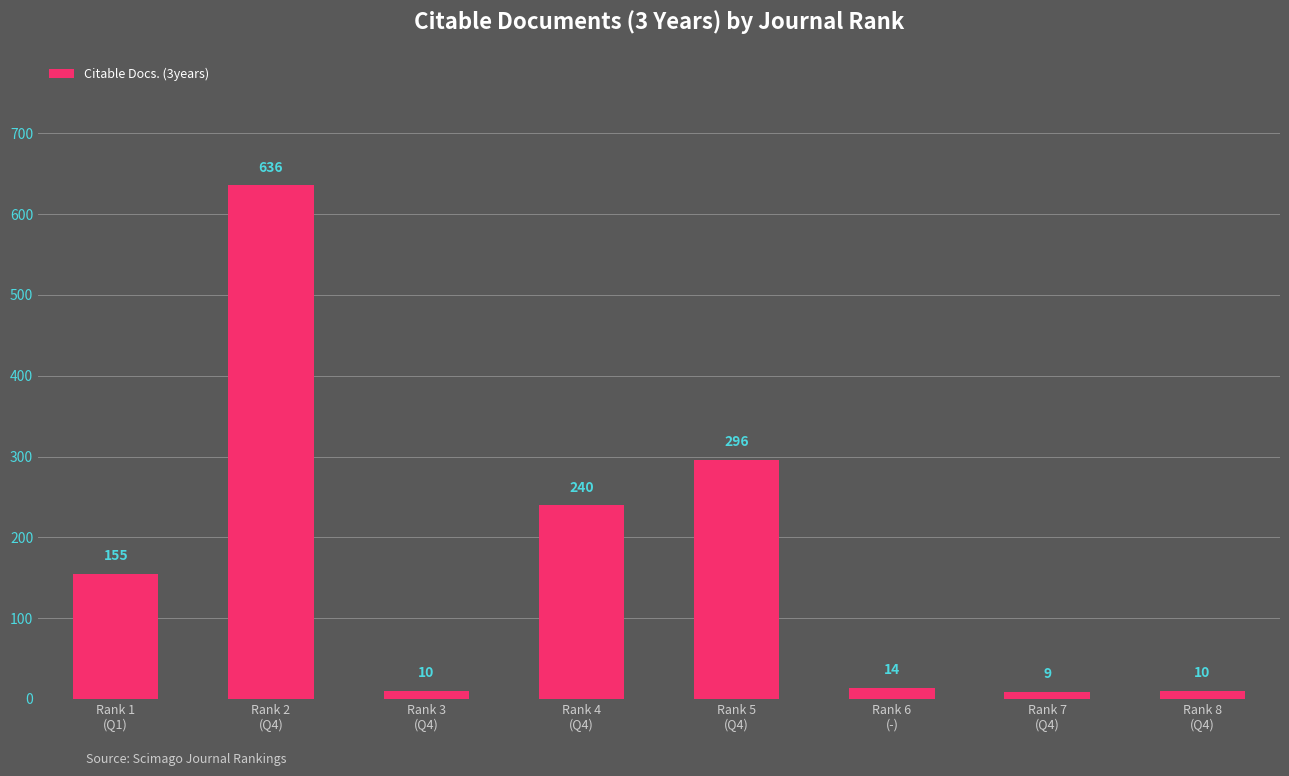

Which has a higher value, Rank 4
(Q4) or Rank 2
(Q4)?

Rank 2
(Q4)